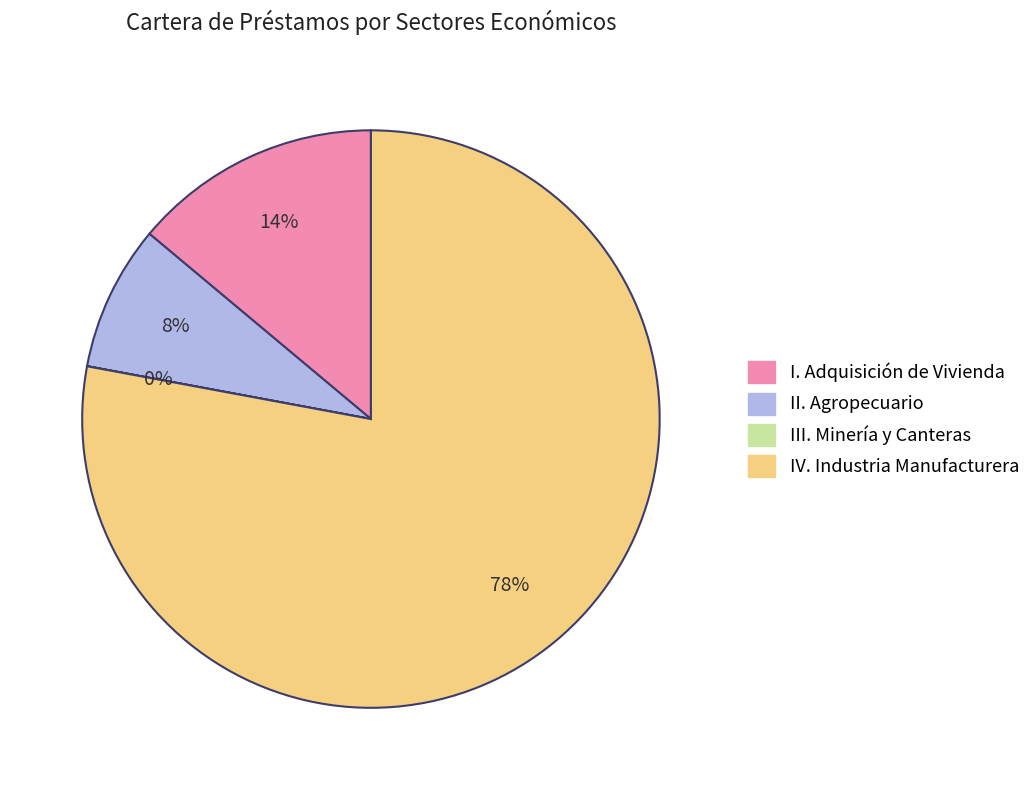

True or false: I. Adquisición de Vivienda accounts for 25% of the total.

False